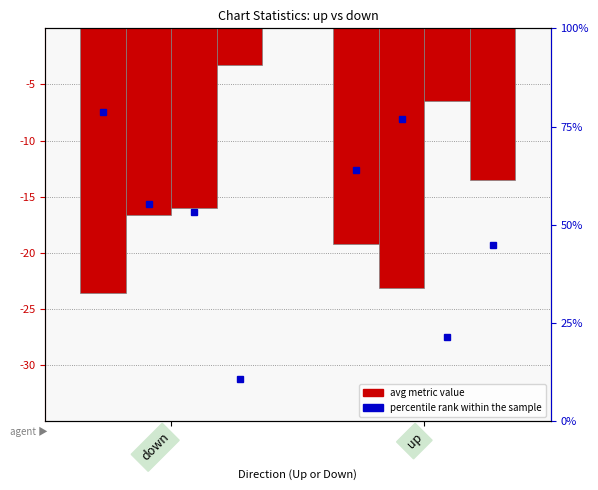

What is the change in value from down to up?

+4.4